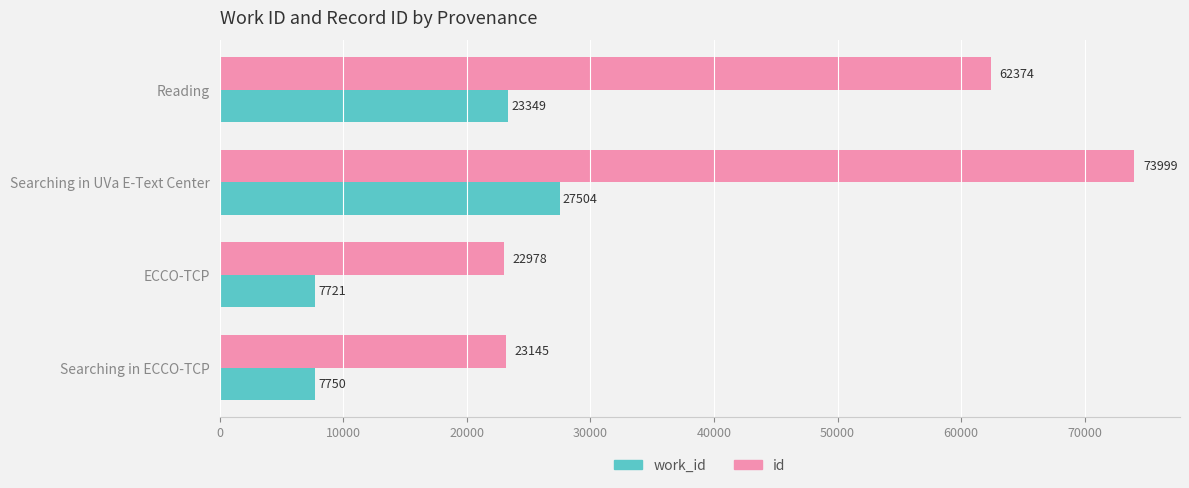

What is the difference between the maximum and minimum values in the id series?

51021